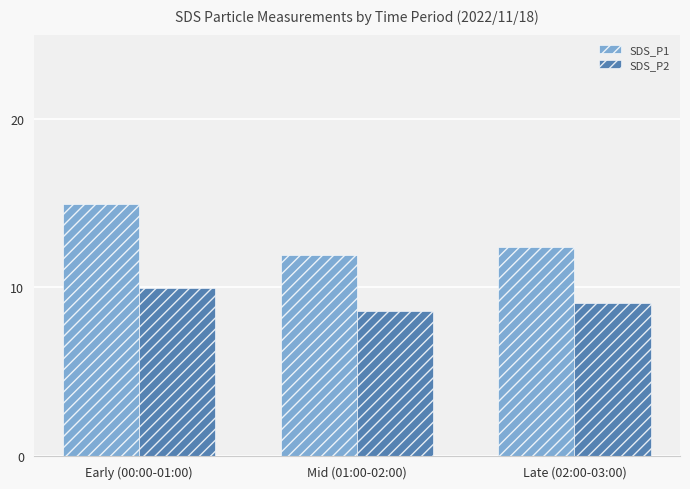

What is the label of the 1st bar from the right?

Late (02:00-03:00)